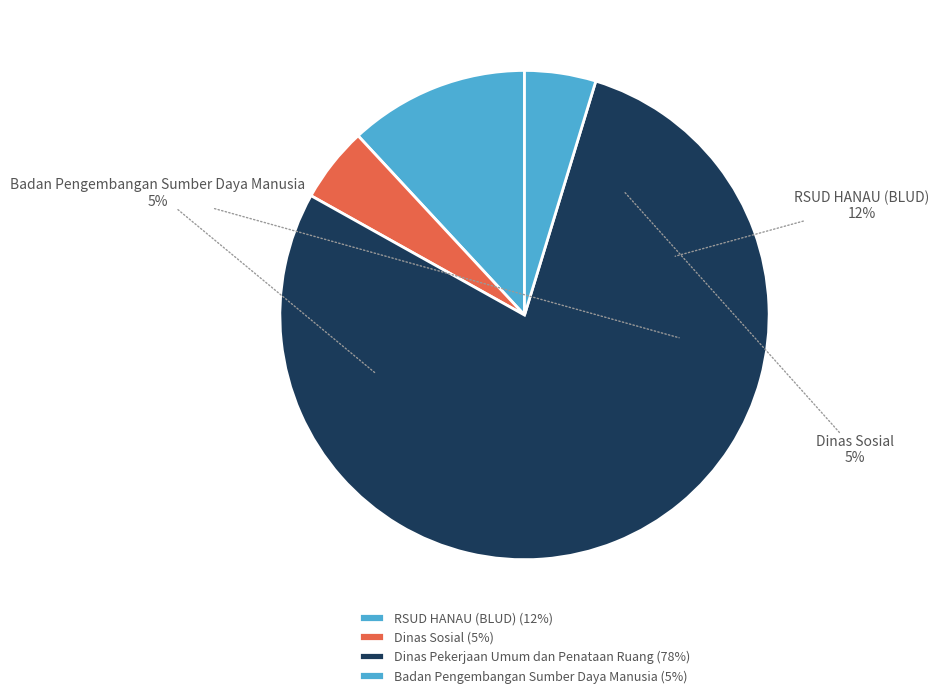

True or false: Badan Pengembangan Sumber Daya Manusia accounts for 15% of the total.

False